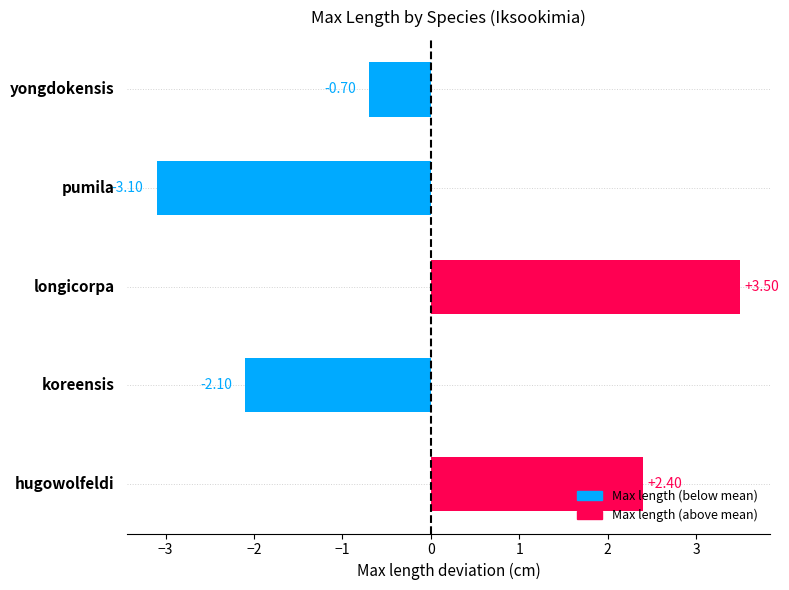

What is the difference between the maximum and second lowest values?

5.6